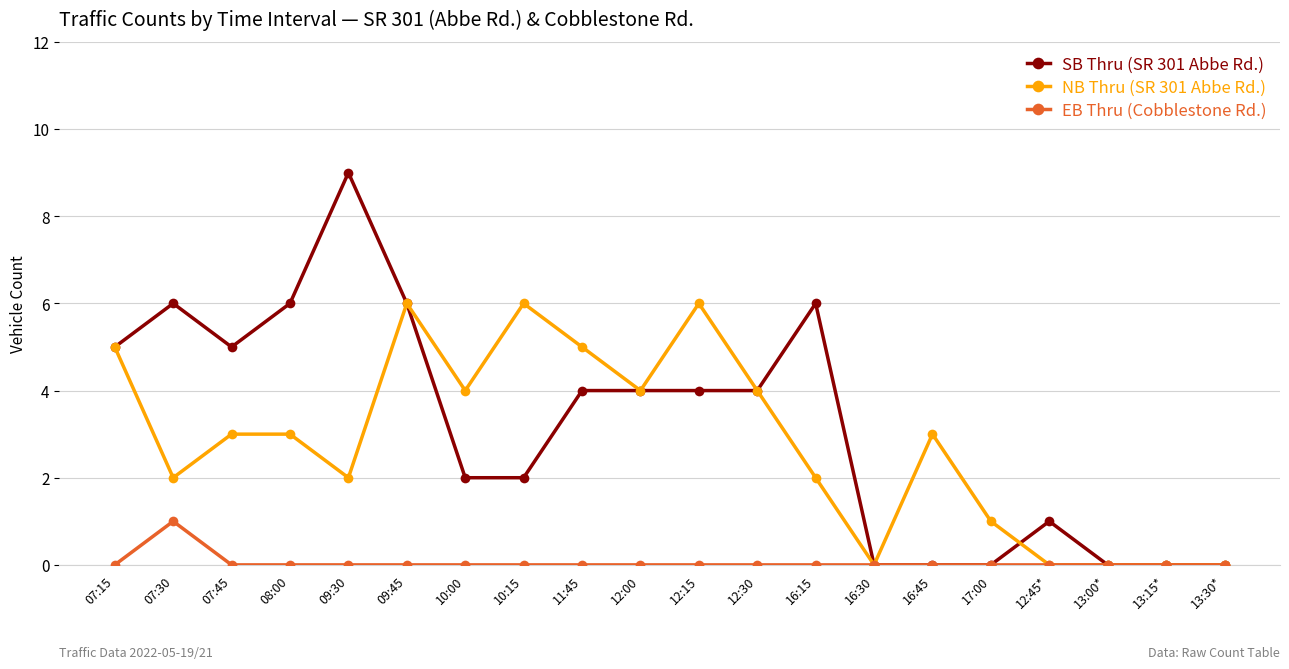

Which series has the largest range (max minus min)?

SB Thru (SR 301 Abbe Rd.)